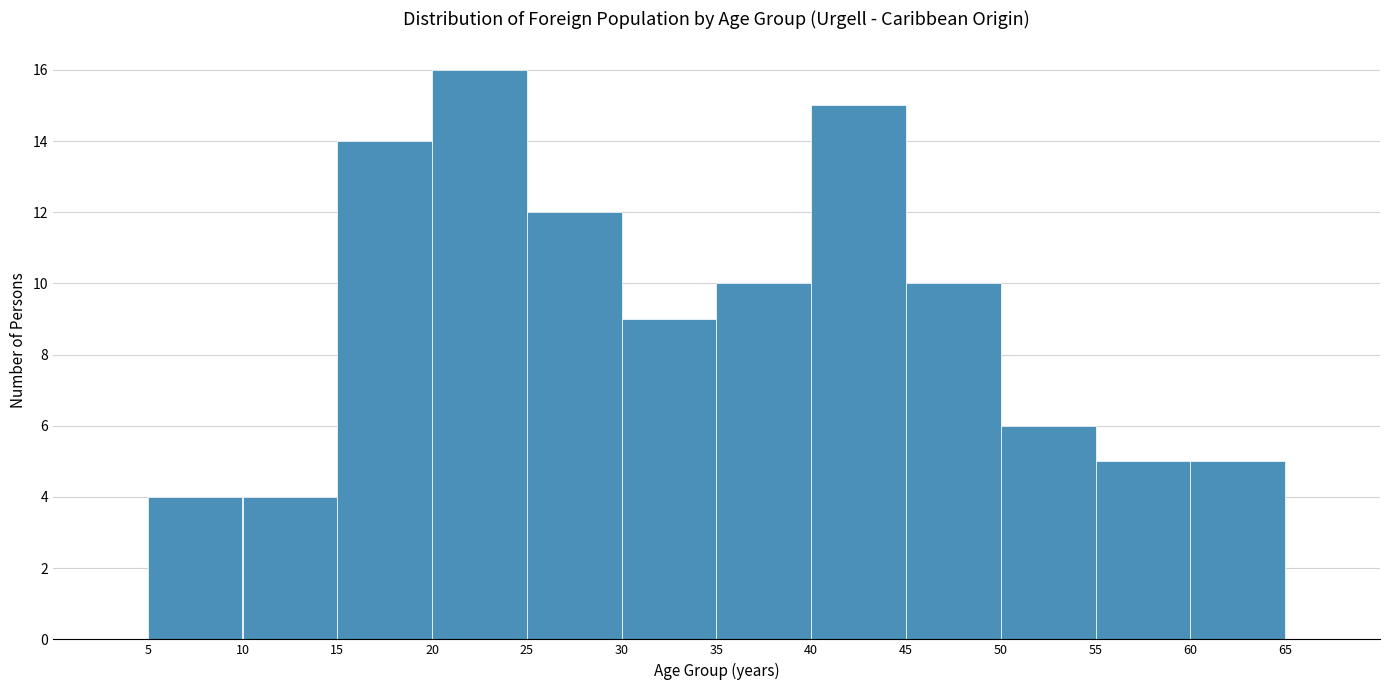

What is the height of the bar covering 20 to 25 on the x-axis? The values are not printed on the chart, so give them approximately, as read against the axis.

16